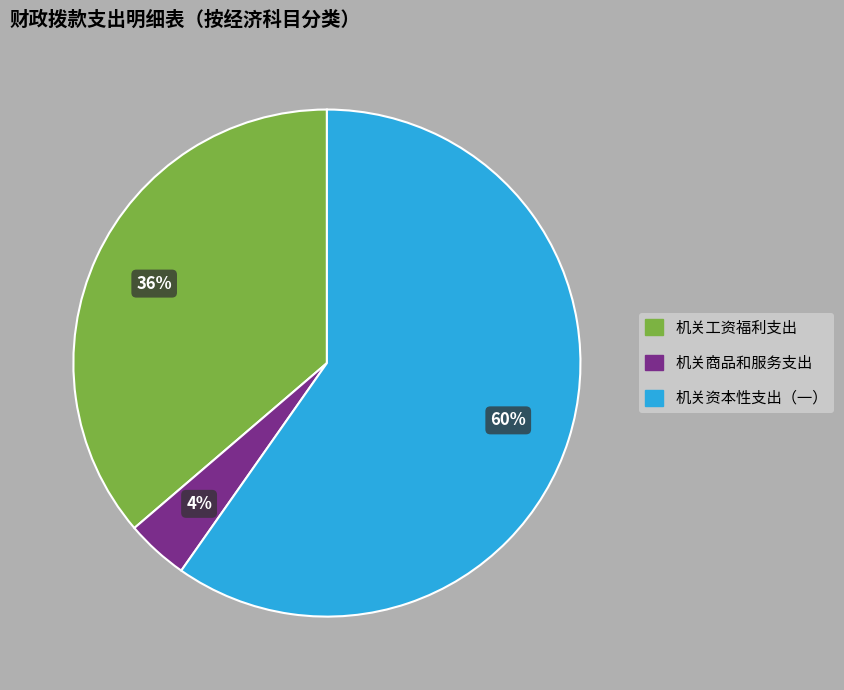

Is there a majority slice in this chart?

Yes